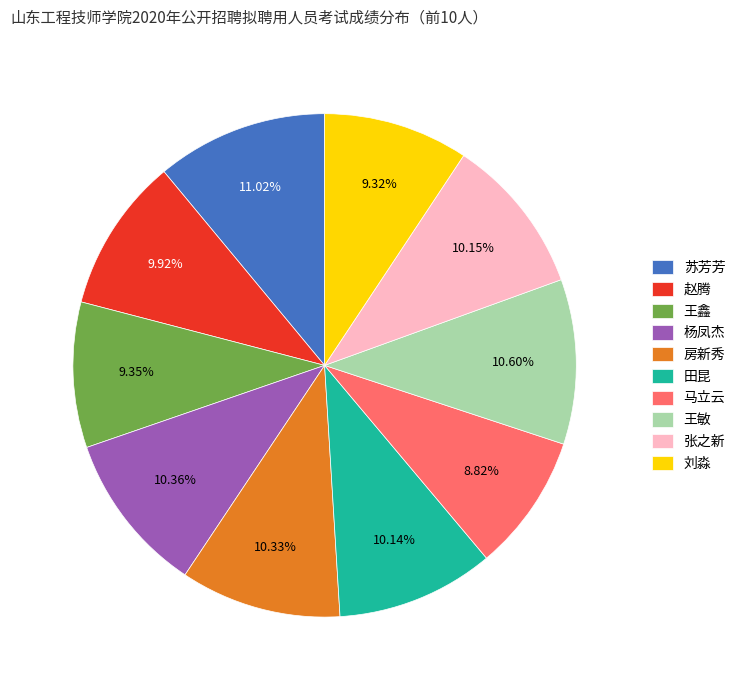

What is the total percentage of 杨凤杰 and 王敏?

21.0%